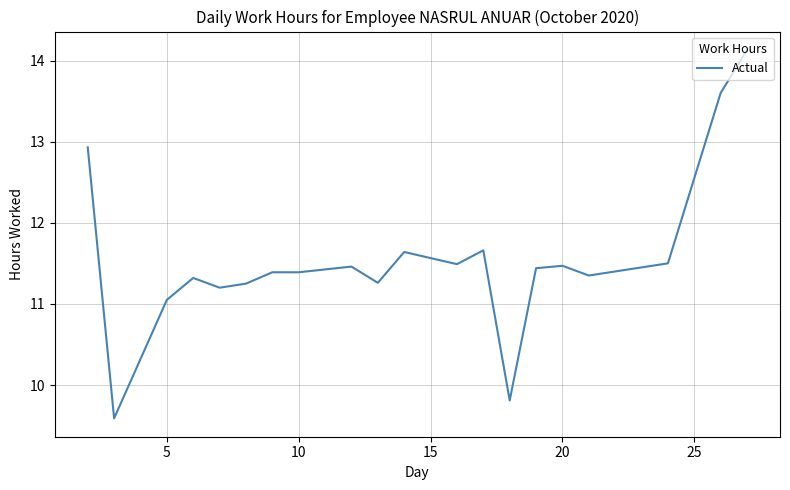

What is the sum of all values?

230.9